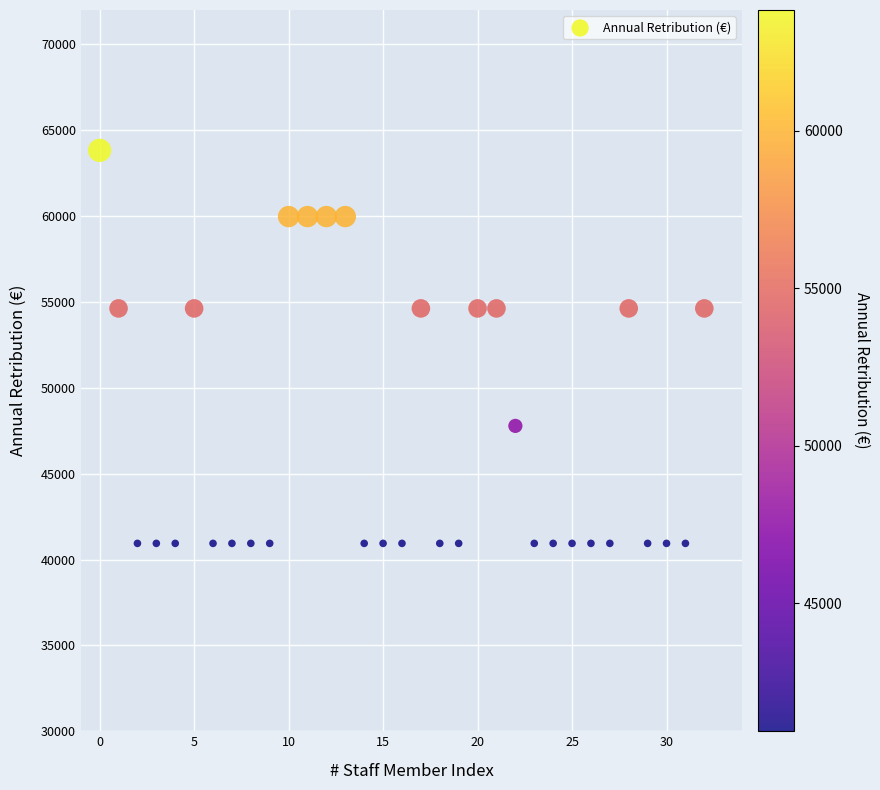

What is the range of Y values (max minus min)?

22885.9